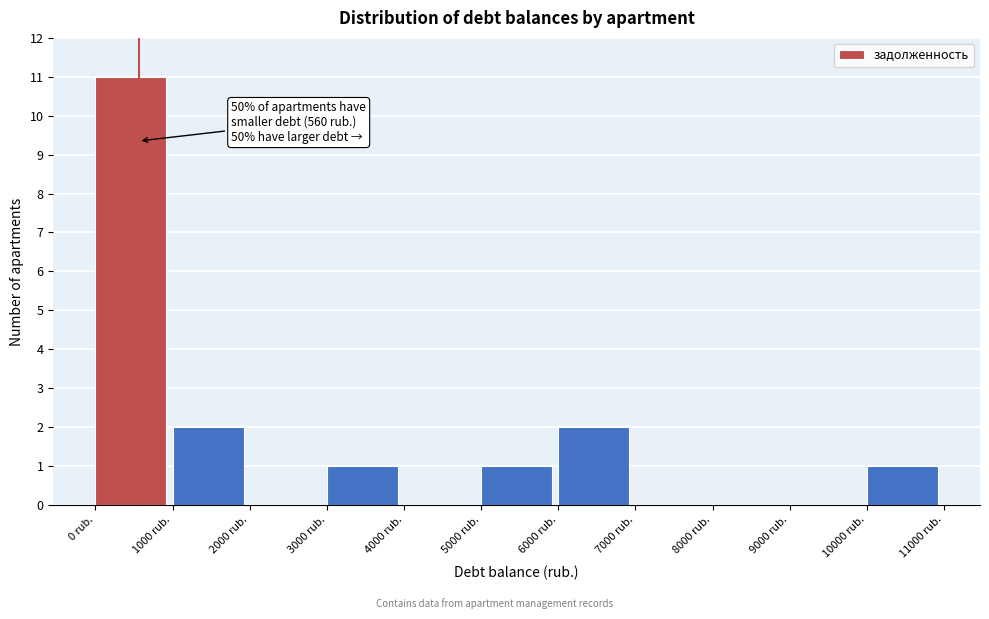

Over which range of the x-axis is the bar tallest?

0 to 1000